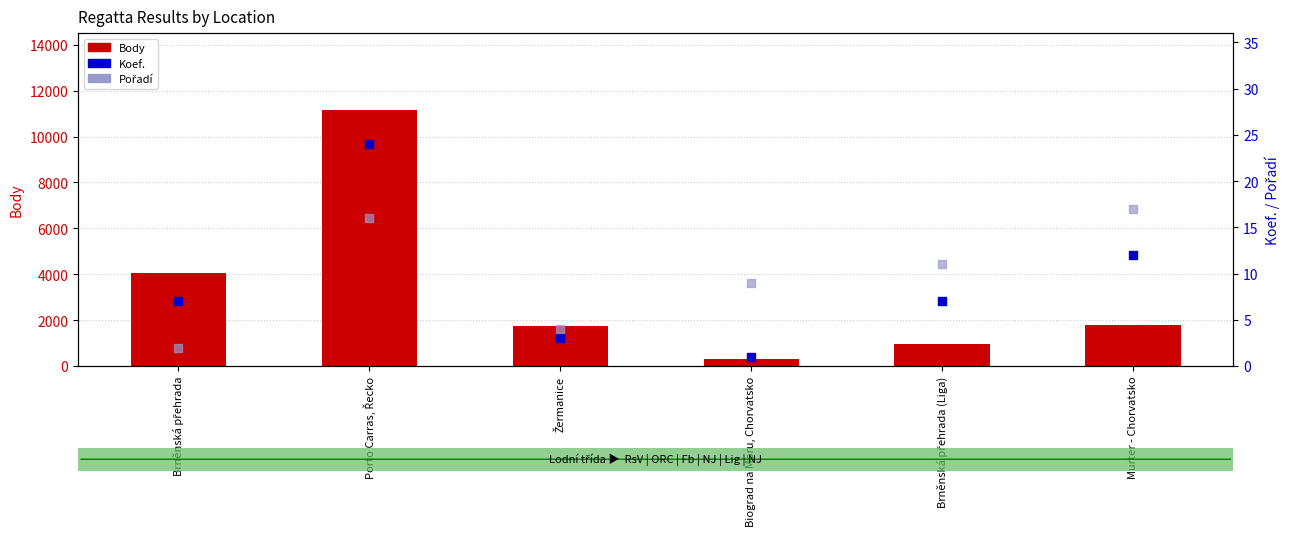

Which series contains the lowest Y value?

Koef.